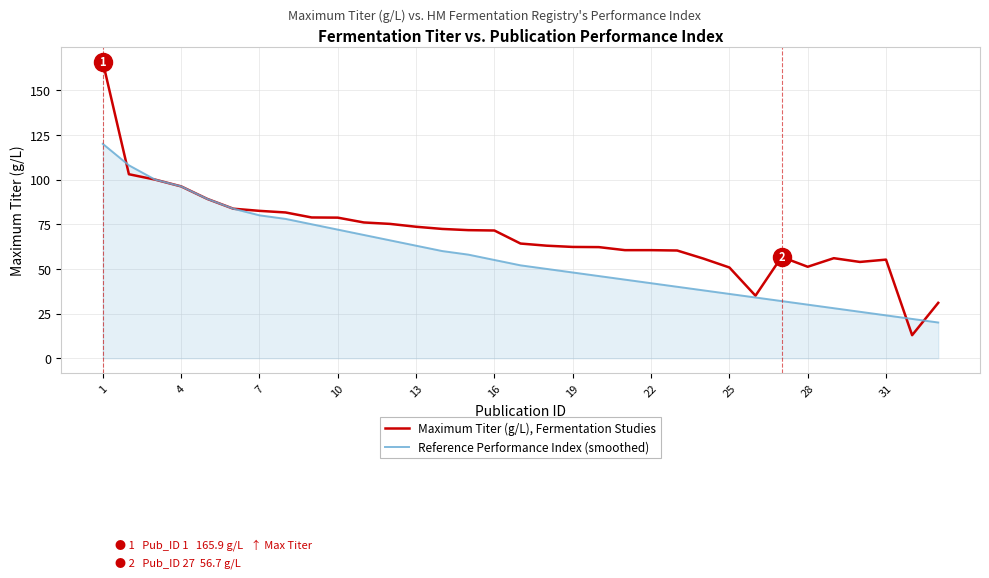

Which series has the largest range (max minus min)?

Maximum Titer (g/L), Fermentation Studies